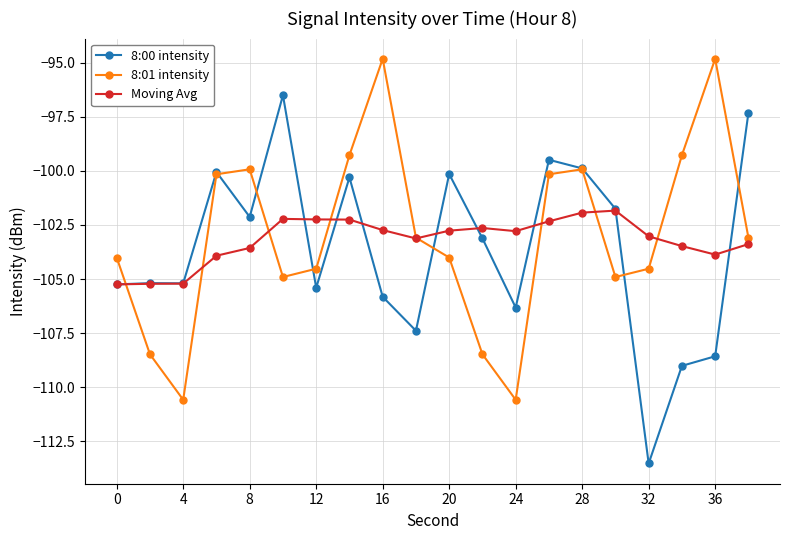

True or false: 8:00 intensity has more than 2 interior local peaks.

True